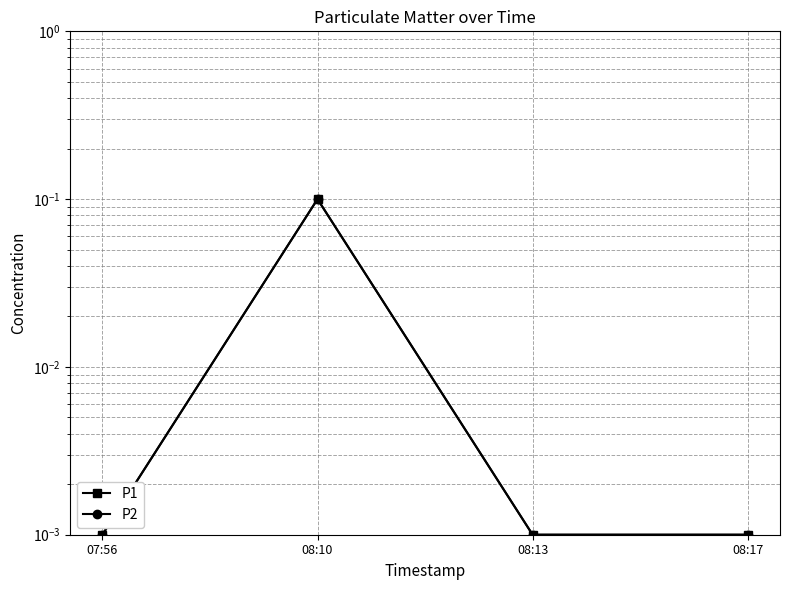

Reading right to left, transcribe all the data shown in this chart.

P1: 08:17=0.0	08:13=0.0	08:10=0.1	07:56=0.0
P2: 08:17=0.0	08:13=0.0	08:10=0.1	07:56=0.0